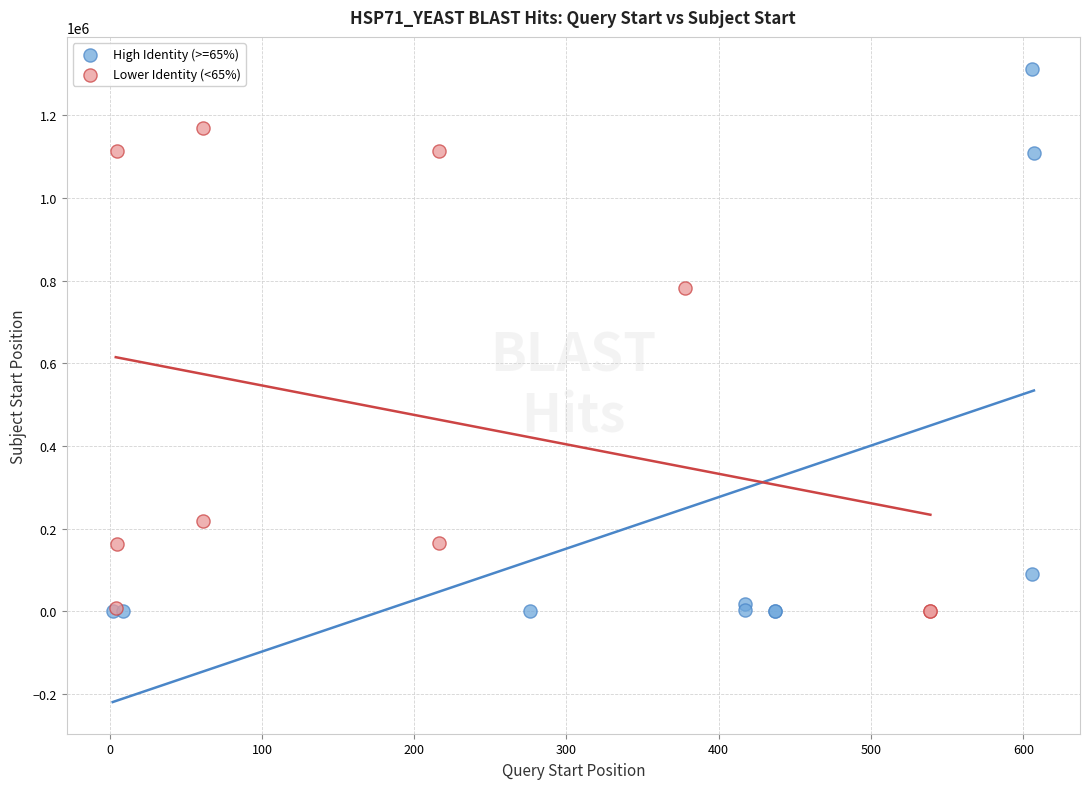

Which series has the largest Y range (max minus min)?

High Identity (>=65%)